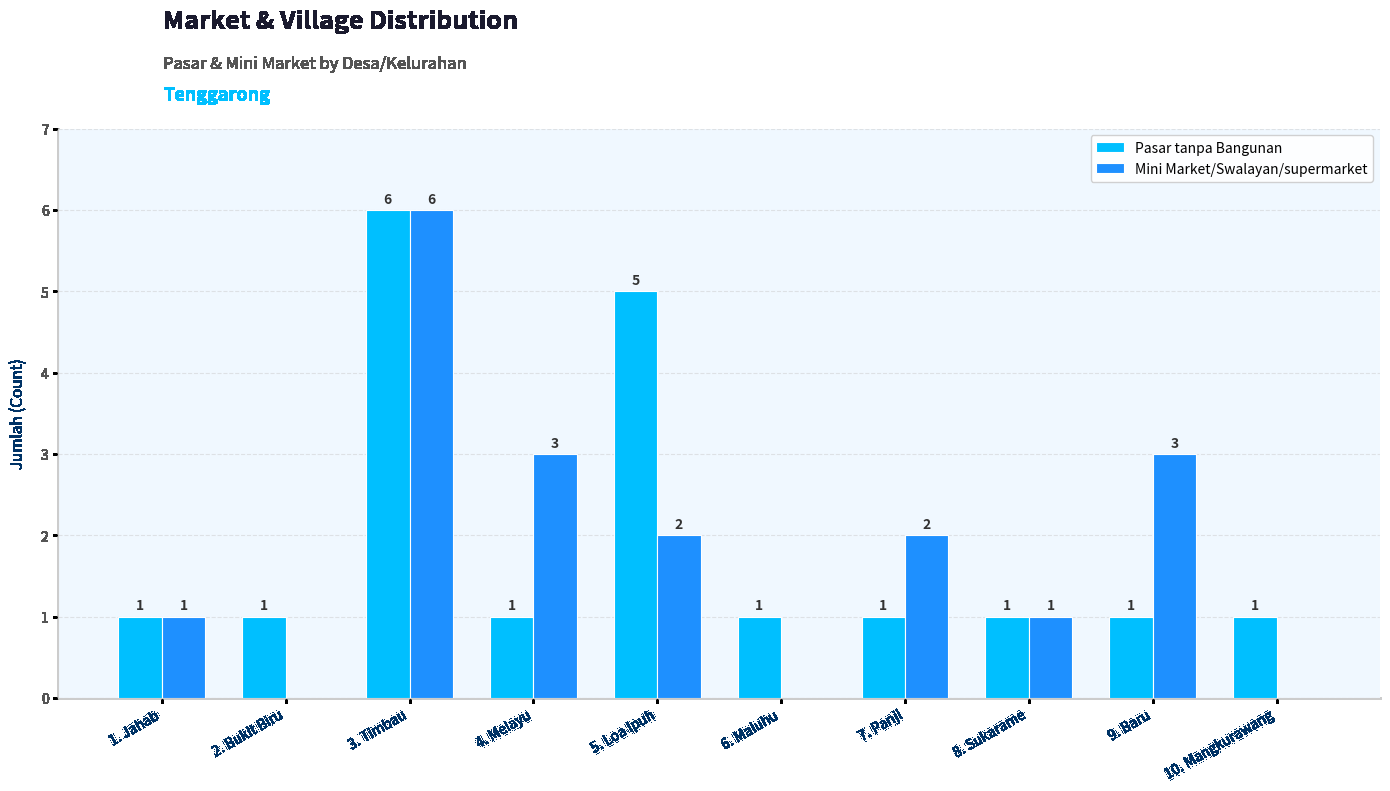

How many groups of bars are there?

10